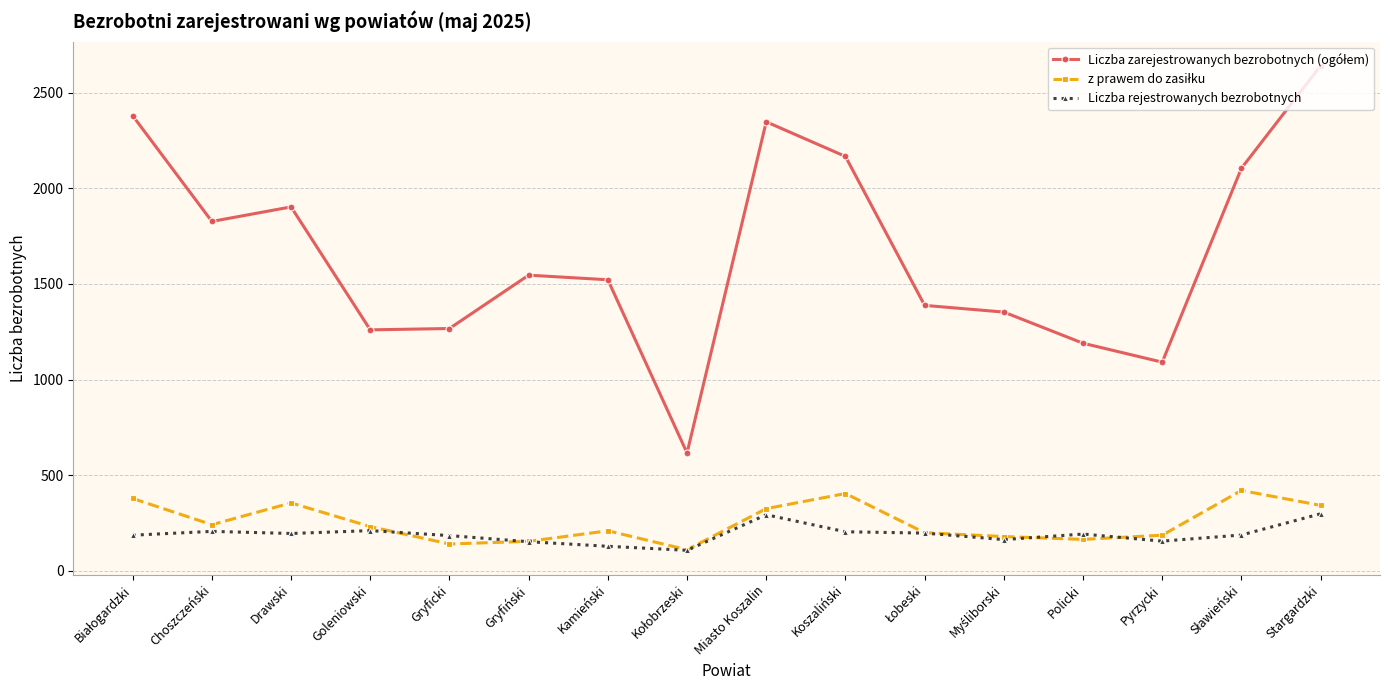

What is the highest value of the Liczba rejestrowanych bezrobotnych series?

298